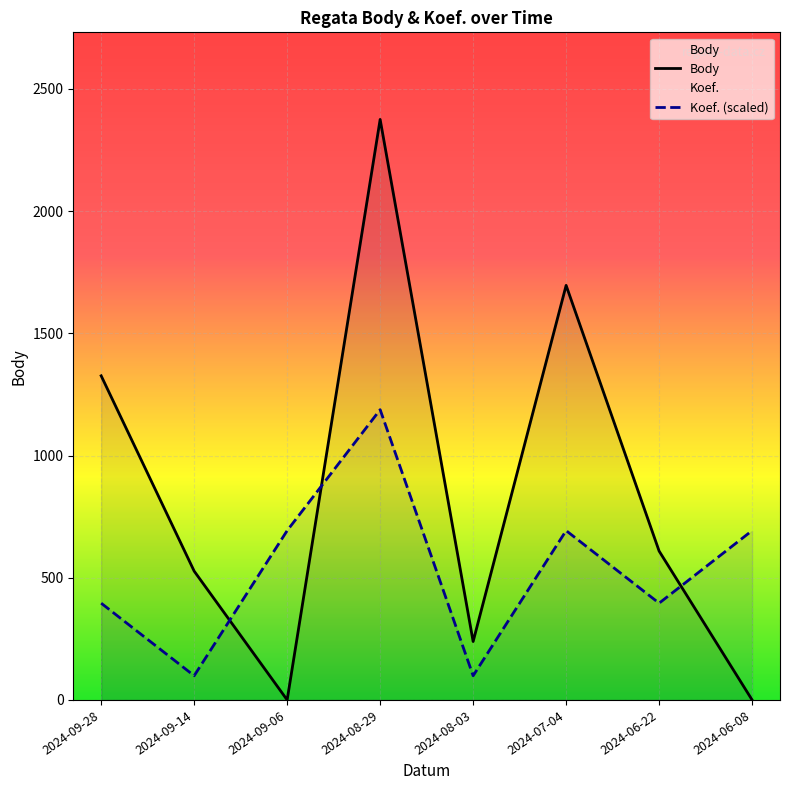

How many lines are shown in the chart?

2